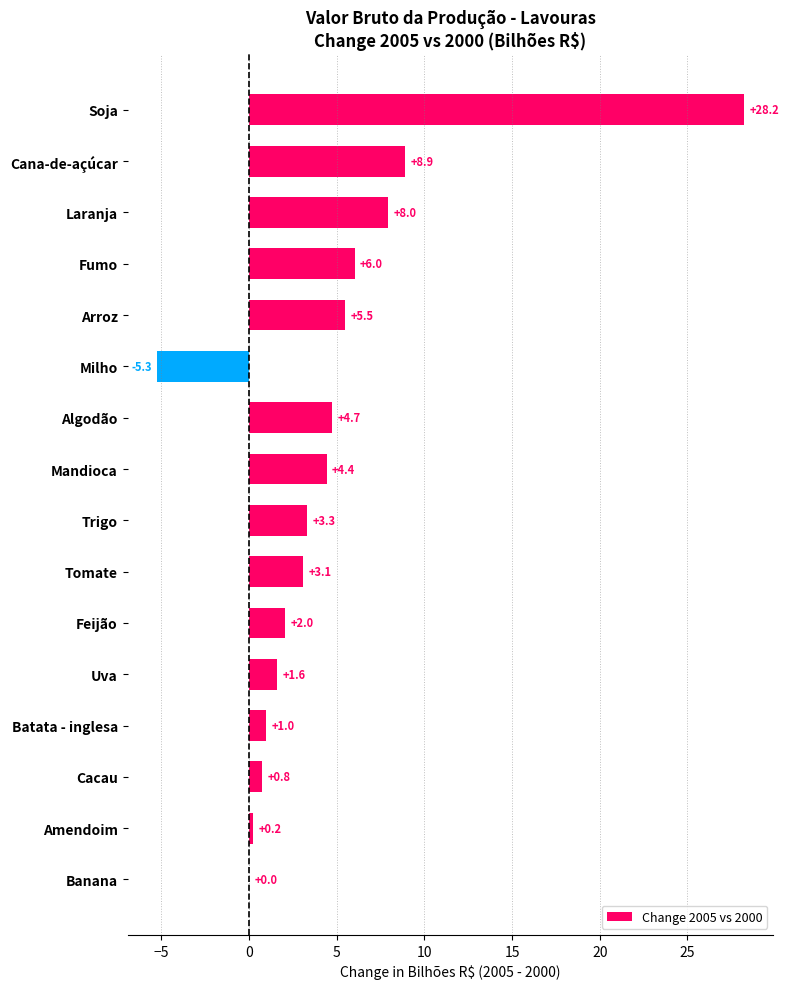

Are the bars horizontal?

Yes